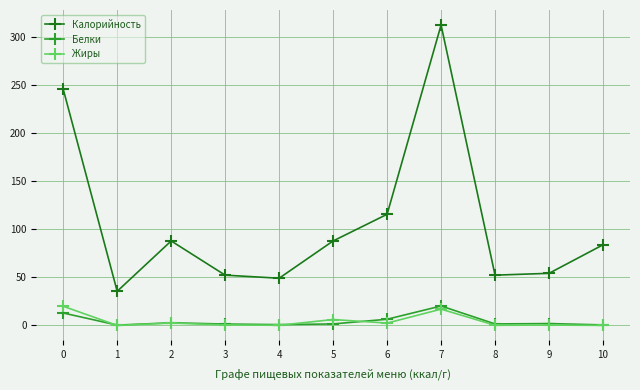

Which series has the widest spread of values?

Калорийность